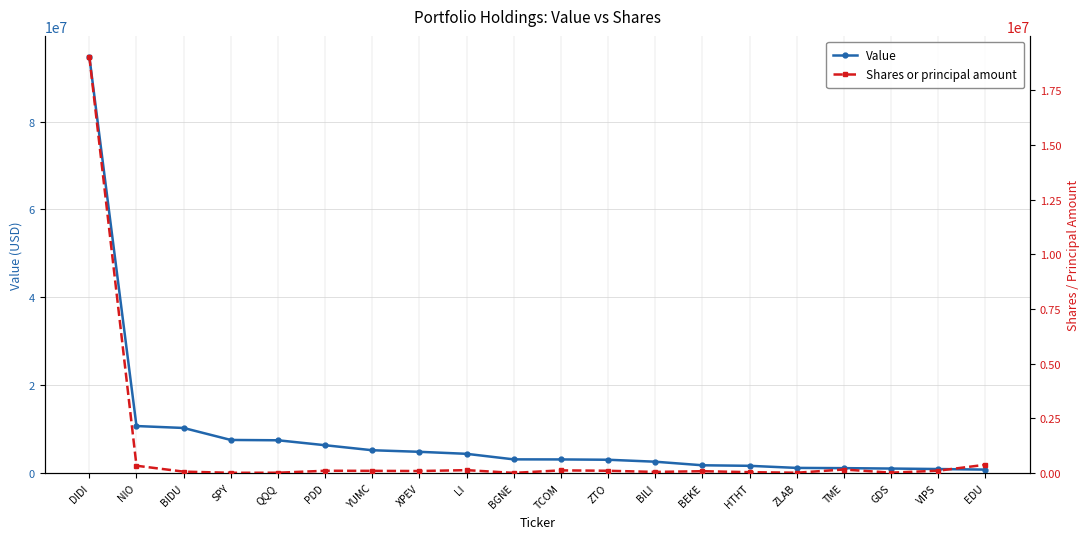

Reading left to right, extract all data points from this chart.

Value: DIDI=94795000	NIO=10718000	BIDU=10279000	SPY=7552000	QQQ=7480000	PDD=6353000	YUMC=5212000	XPEV=4854000	LI=4396000	BGNE=3135000	TCOM=3119000	ZTO=3048000	BILI=2602000	BEKE=1791000	HTHT=1667000	ZLAB=1192000	TME=1137000	GDS=1045000	VIPS=937000	EDU=805000
Shares or principal amount: DIDI=19035171	NIO=338309	BIDU=69085	SPY=15900	QQQ=18800	PDD=108979	YUMC=104565	XPEV=96438	LI=136944	BGNE=11572	TCOM=126697	ZTO=108002	BILI=56077	BEKE=89021	HTHT=44648	ZLAB=18963	TME=165960	GDS=22167	VIPS=111502	EDU=383295